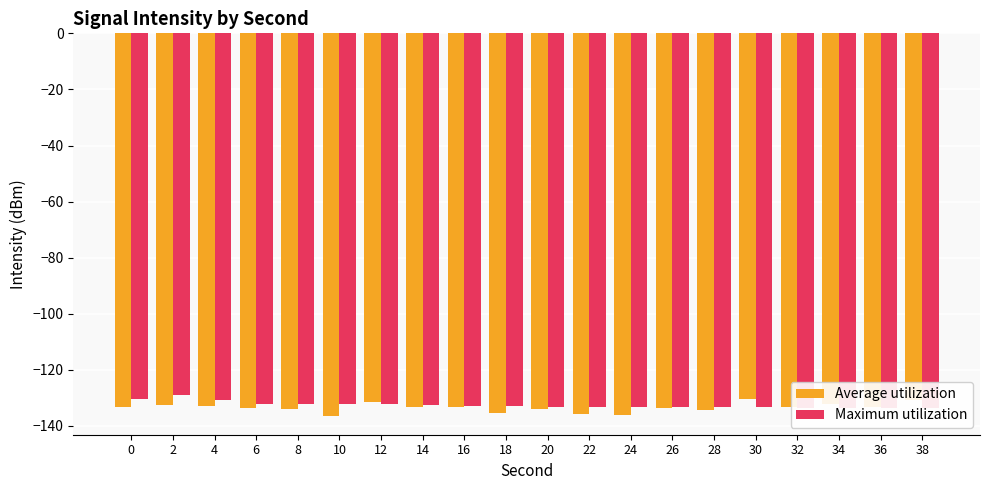

What is the value of the Average utilization bar at the 5th from the left?

-133.8